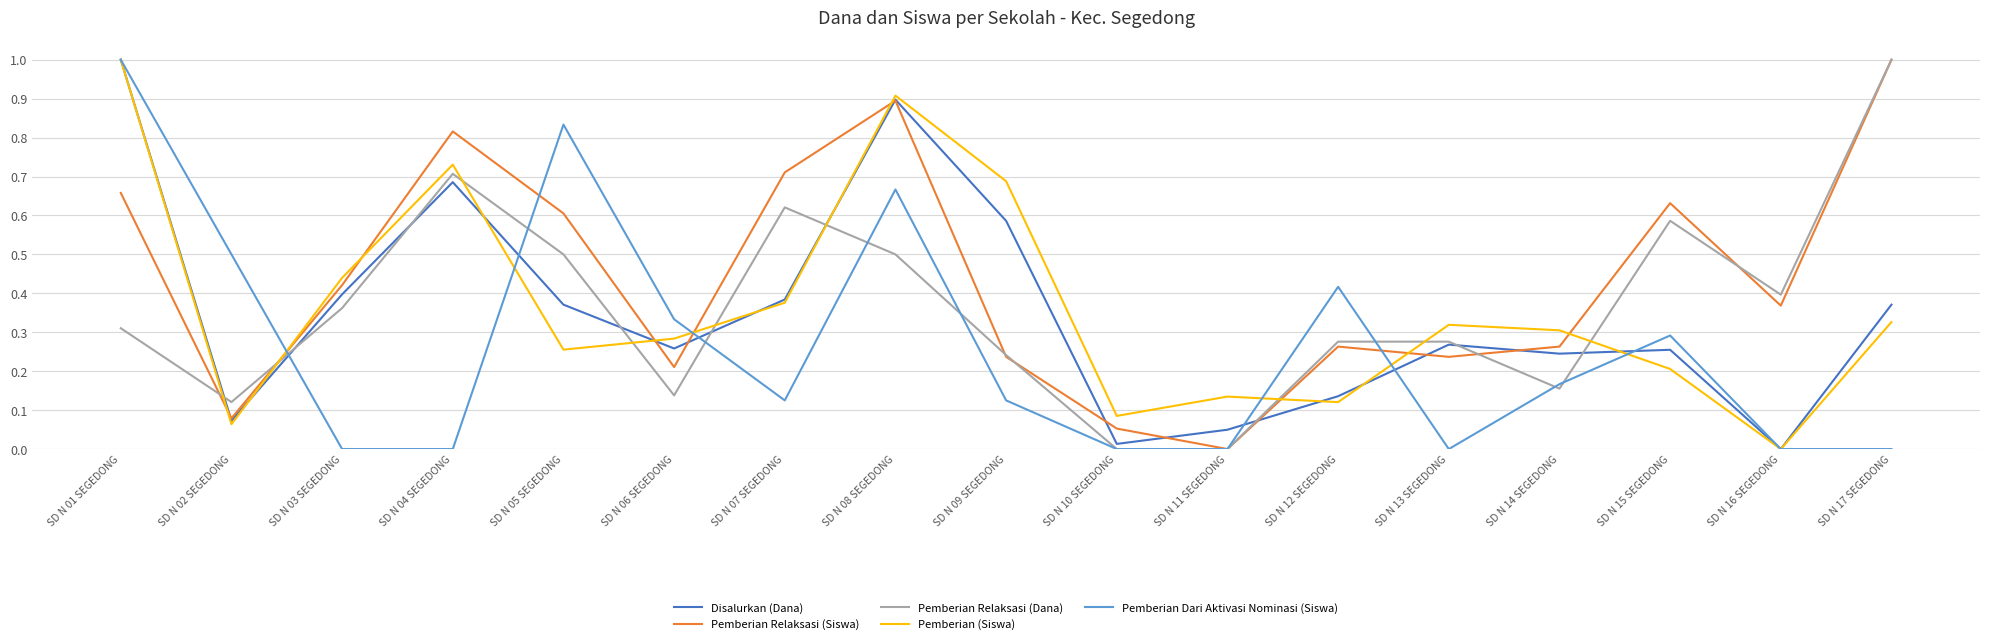

What position from the right is SD N 03 SEGEDONG?

15